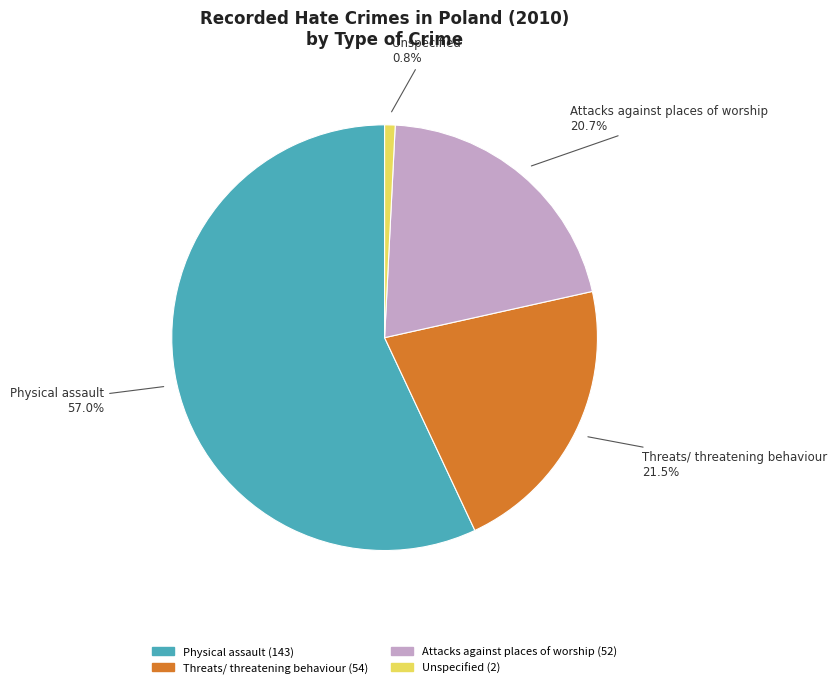

Rank the categories by value from highest to lowest.

Physical assault, Threats/ threatening behaviour, Attacks against places of worship, Unspecified